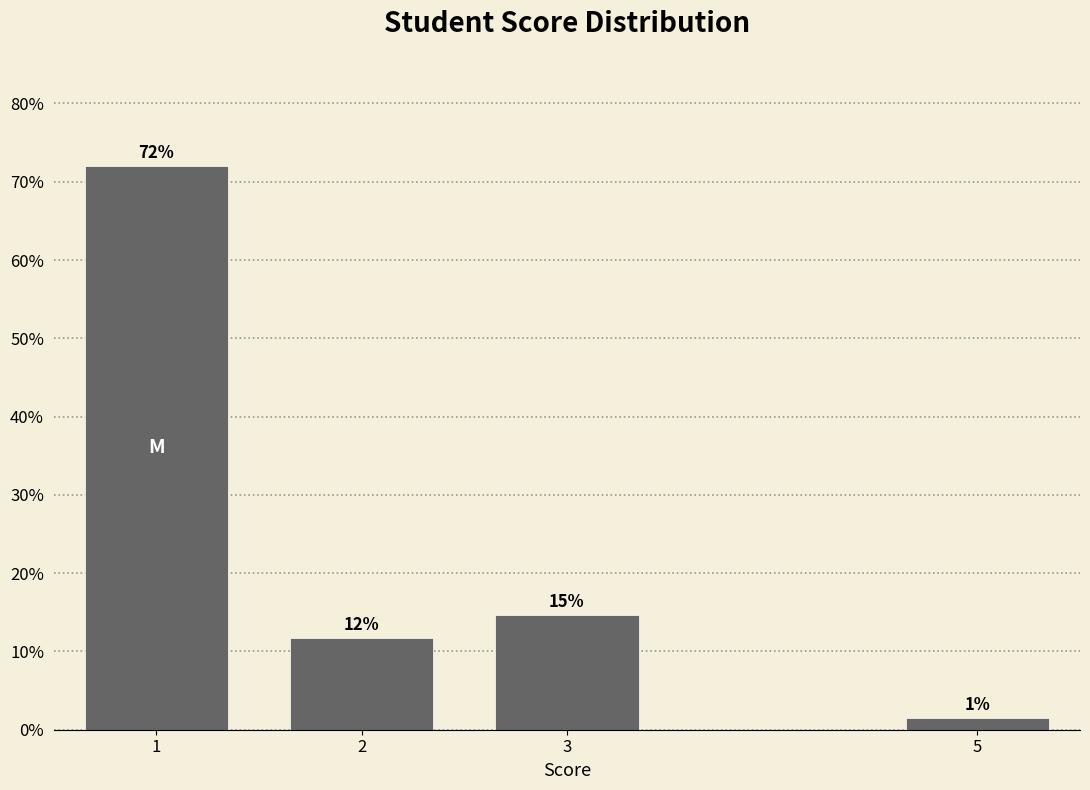

How many bars are there in total?

4